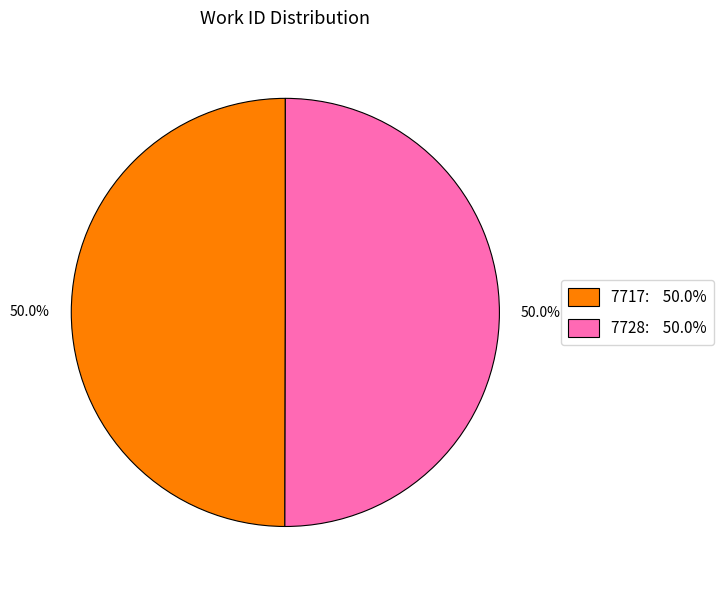

Is the sum of 7717 and 7728 greater than half?

Yes